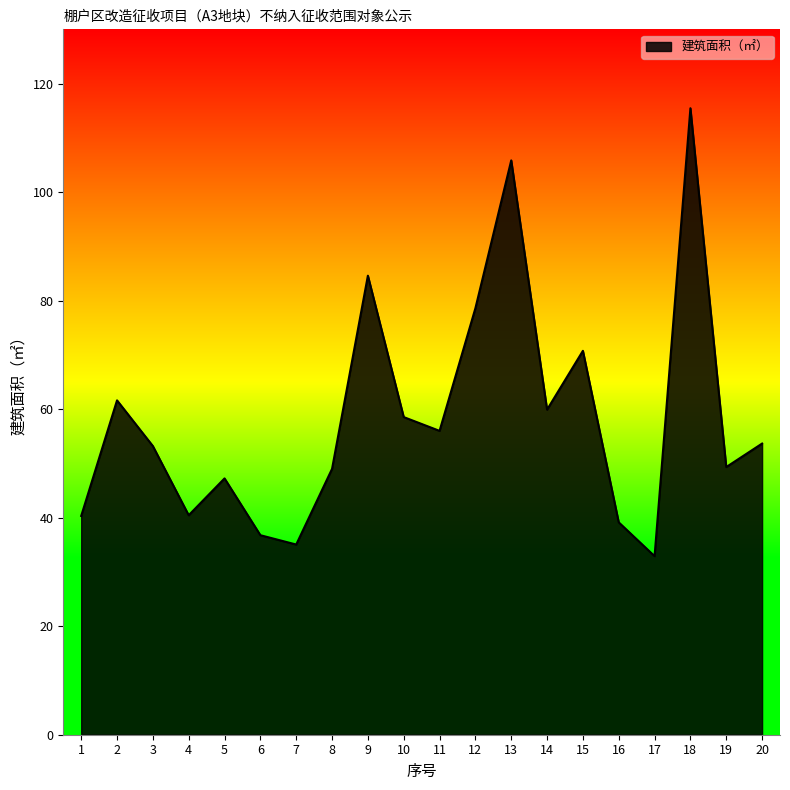

At which label is the value closest to 74?

15